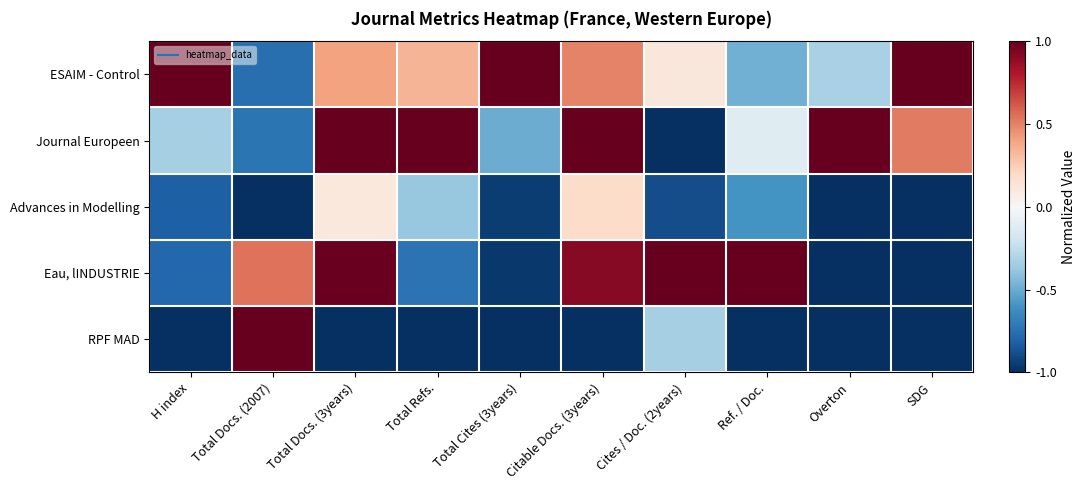

At which category is the sum across all series the highest?

Citable Docs. (3years)